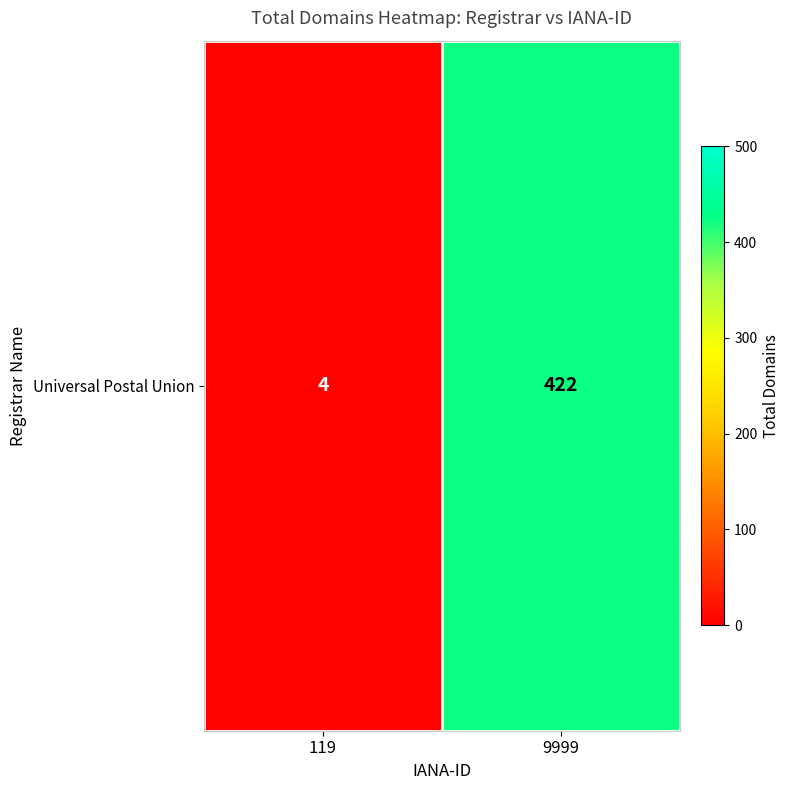

Count the number of data series in this chart.

1